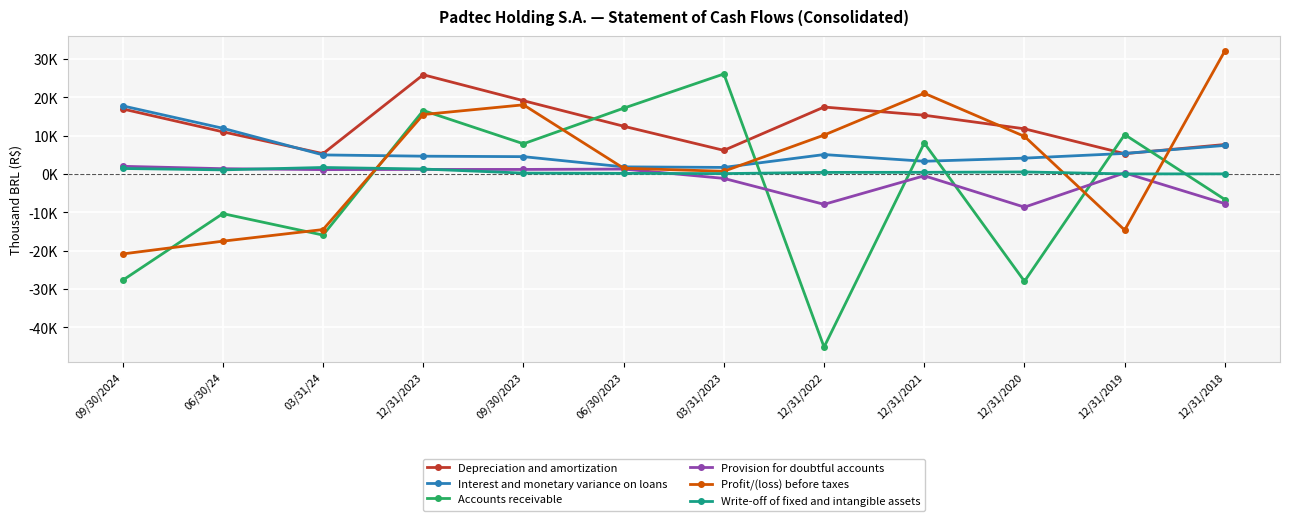

Is the value of Profit/(loss) before taxes at 09/30/2024 greater than the value of Write-off of fixed and intangible assets at 12/31/2019?

No